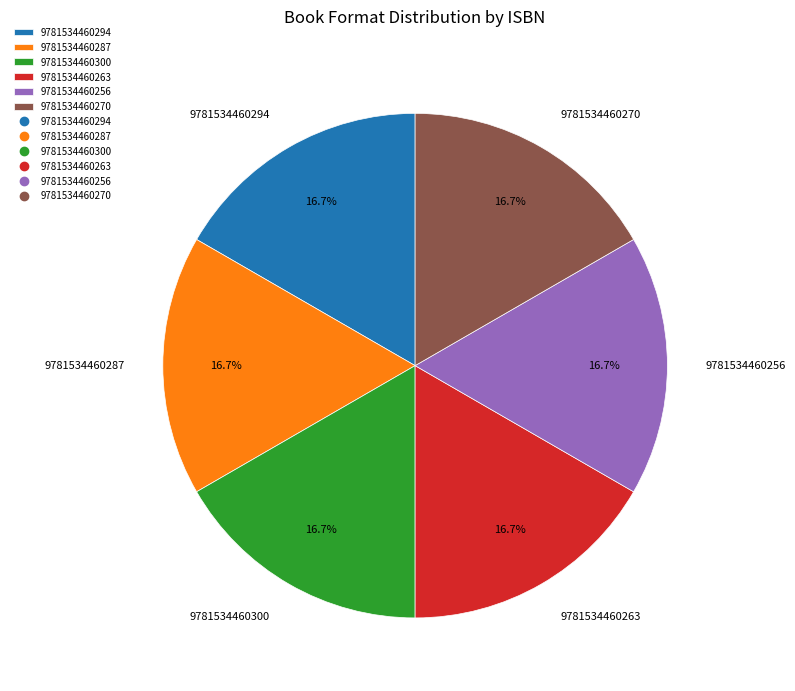

What percentage is the 9781534460294 slice, to the nearest percent?

17%